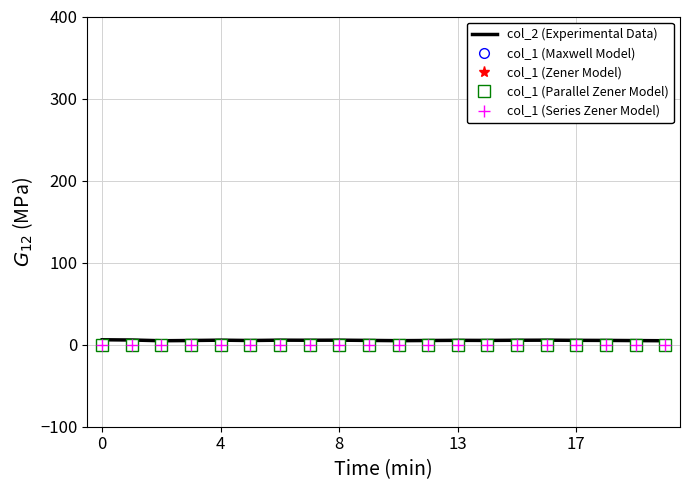

True or false: col_2 (Experimental Data) and col_1 (Maxwell Model) intersect in this chart.

False